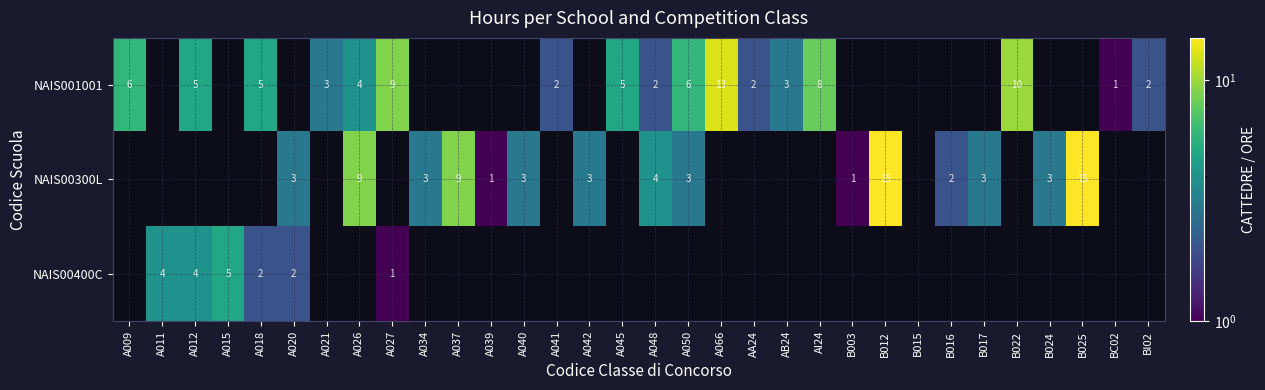

The value of NAIS00300L at B025 is 24. True or false?

False